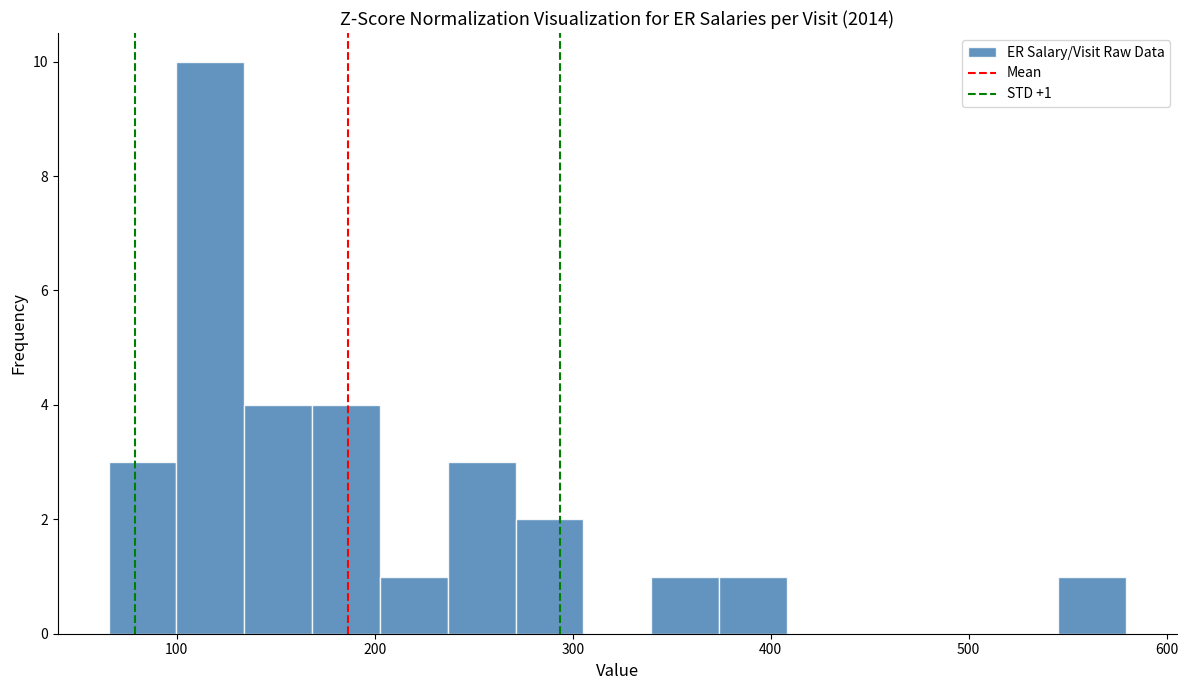

Read against the x-axis, roughly where is the centre of the tallest bar?

120